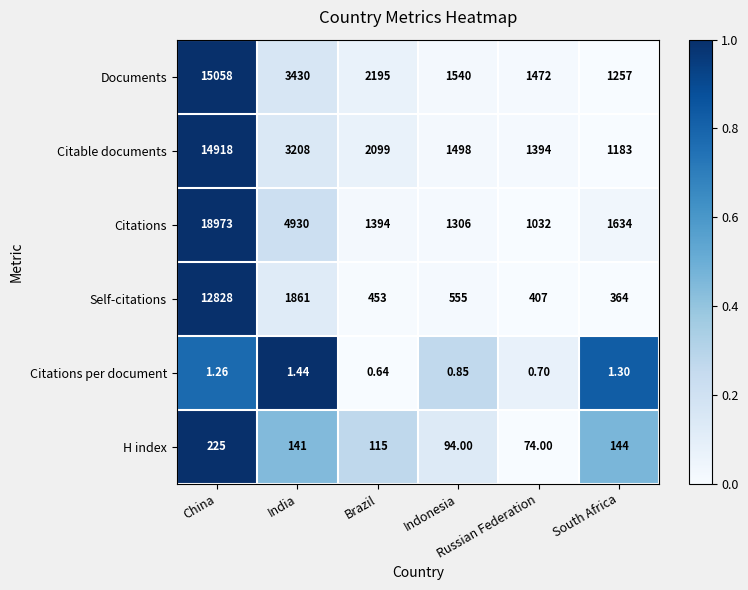

At which category is the sum across all series the highest?

China